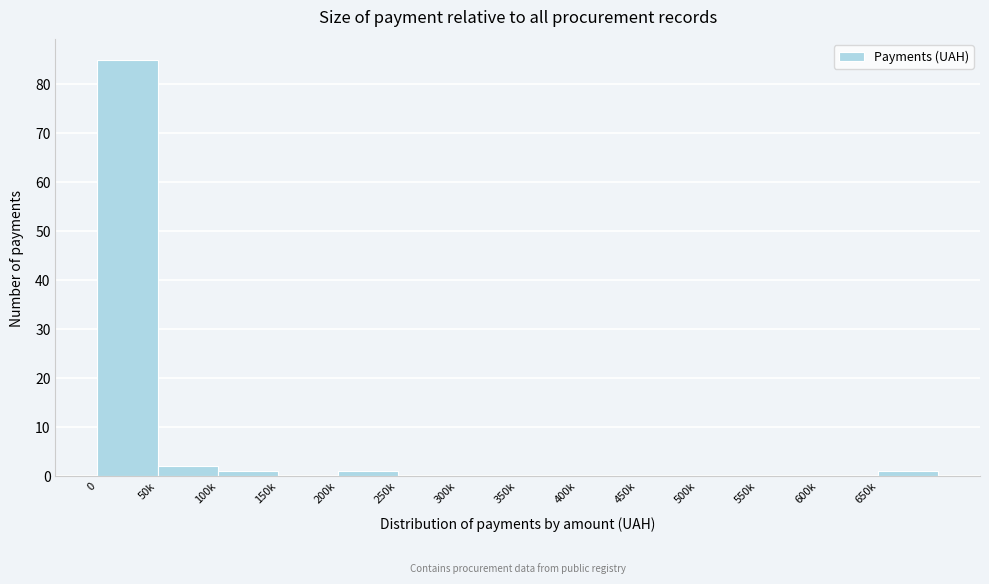

Reading left to right, extract all data points from this chart.

0=85	50k=2	100k=1	150k=0	200k=1	250k=0	300k=0	350k=0	400k=0	450k=0	500k=0	550k=0	600k=0	650k=1